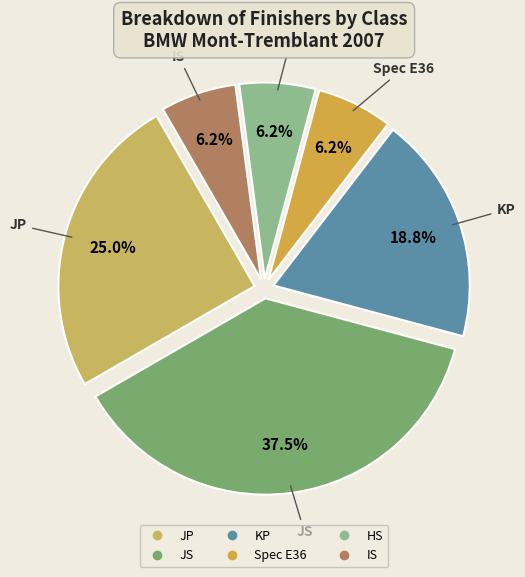

How many segments does this pie chart have?

6